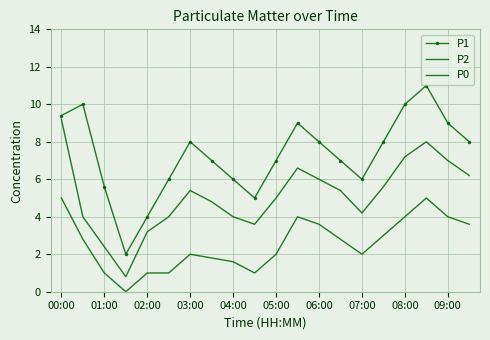

True or false: P1 and P0 cross at least once.

False